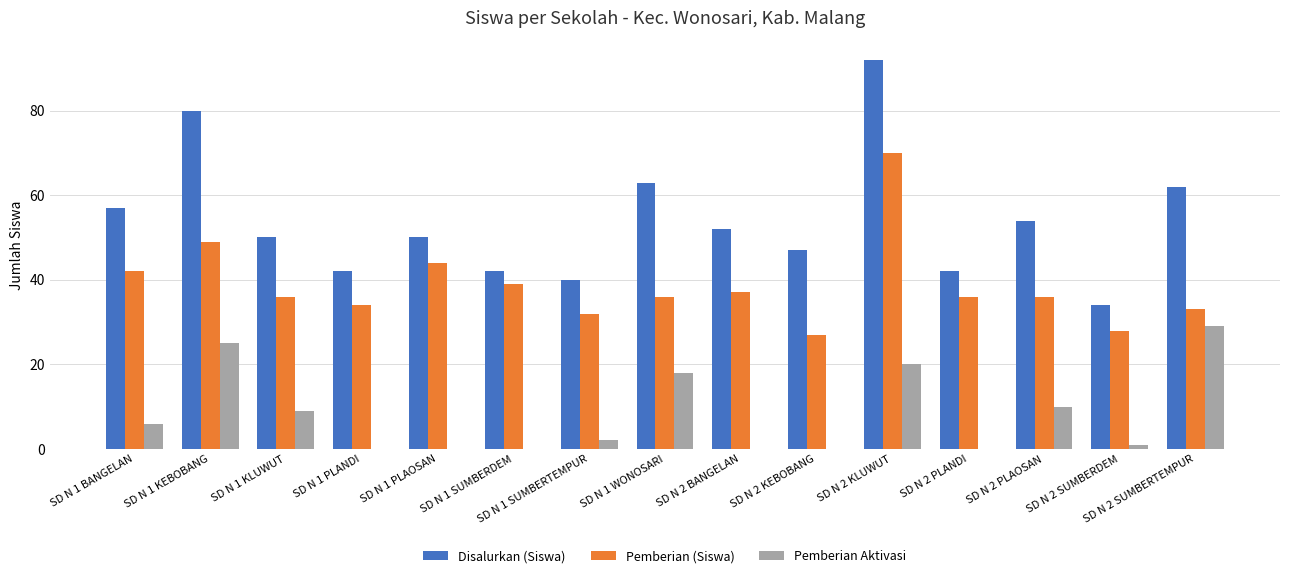

What is the spread (max minus min) of values at SD N 1 SUMBERDEM?

42